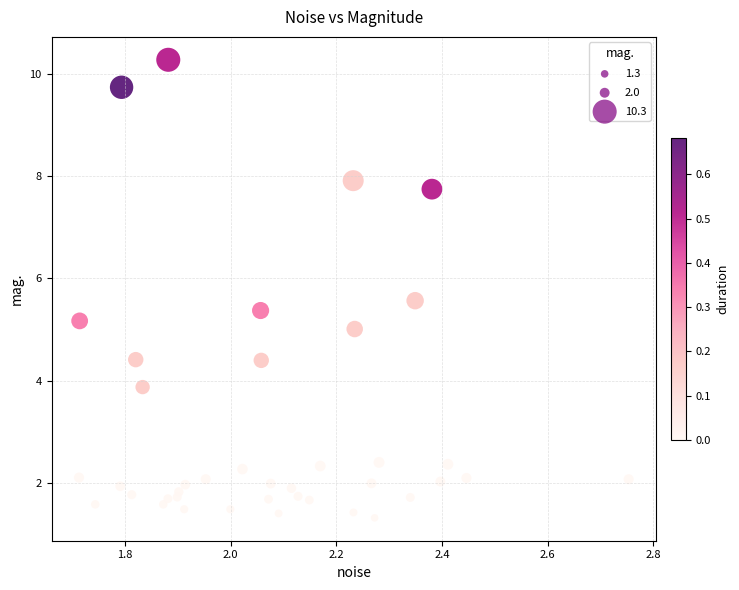

What is the range of X values (max minus min)?

1.0